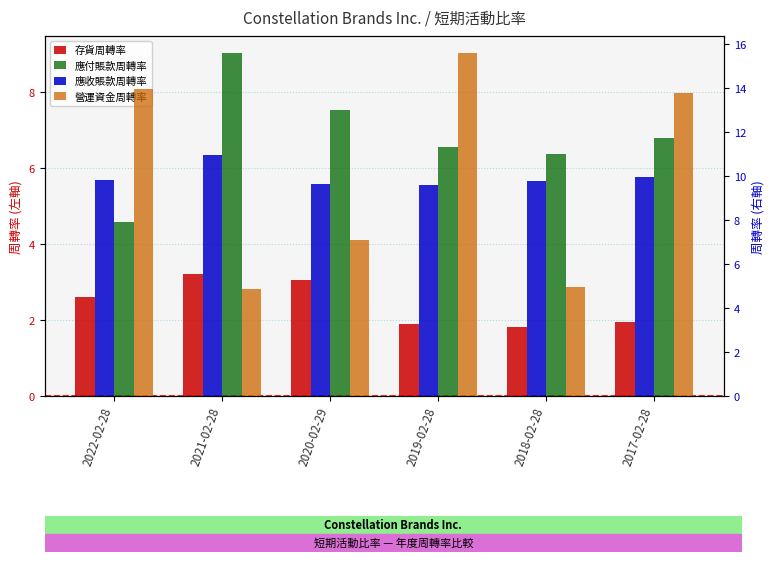

What are all the series names shown in the legend?

存貨周轉率, 應付賬款周轉率, 應收賬款周轉率, 營運資金周轉率